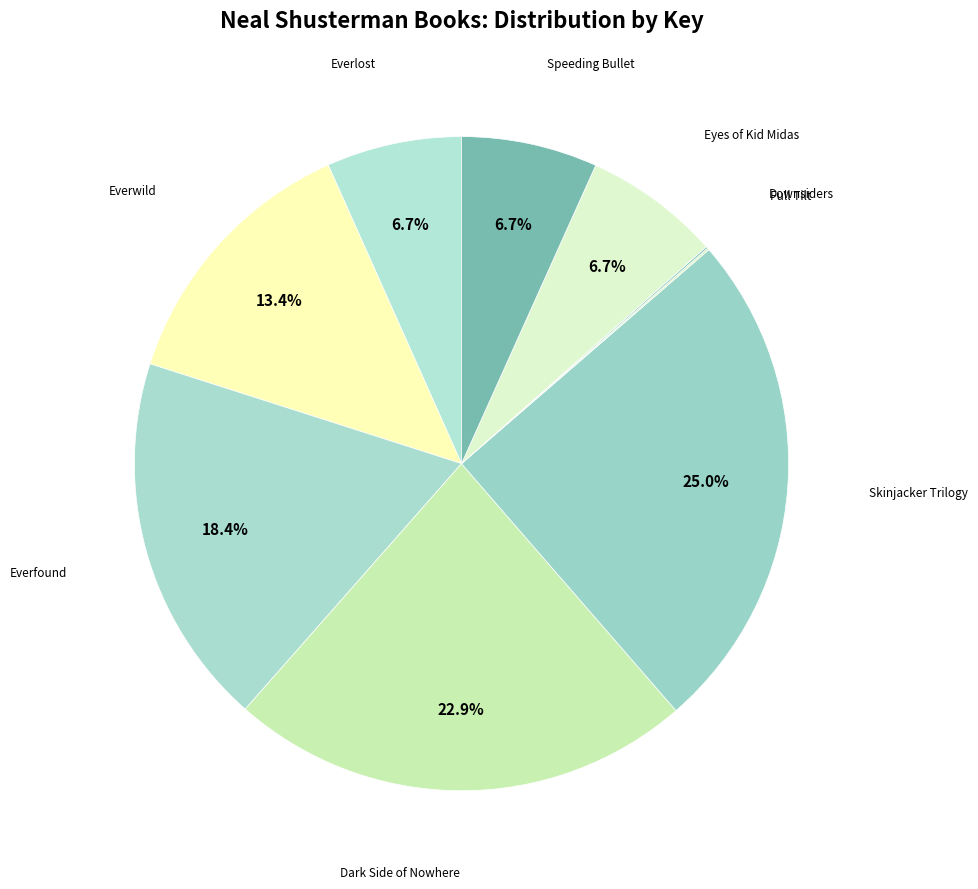

Is there any slice that represents more than half of the pie?

No